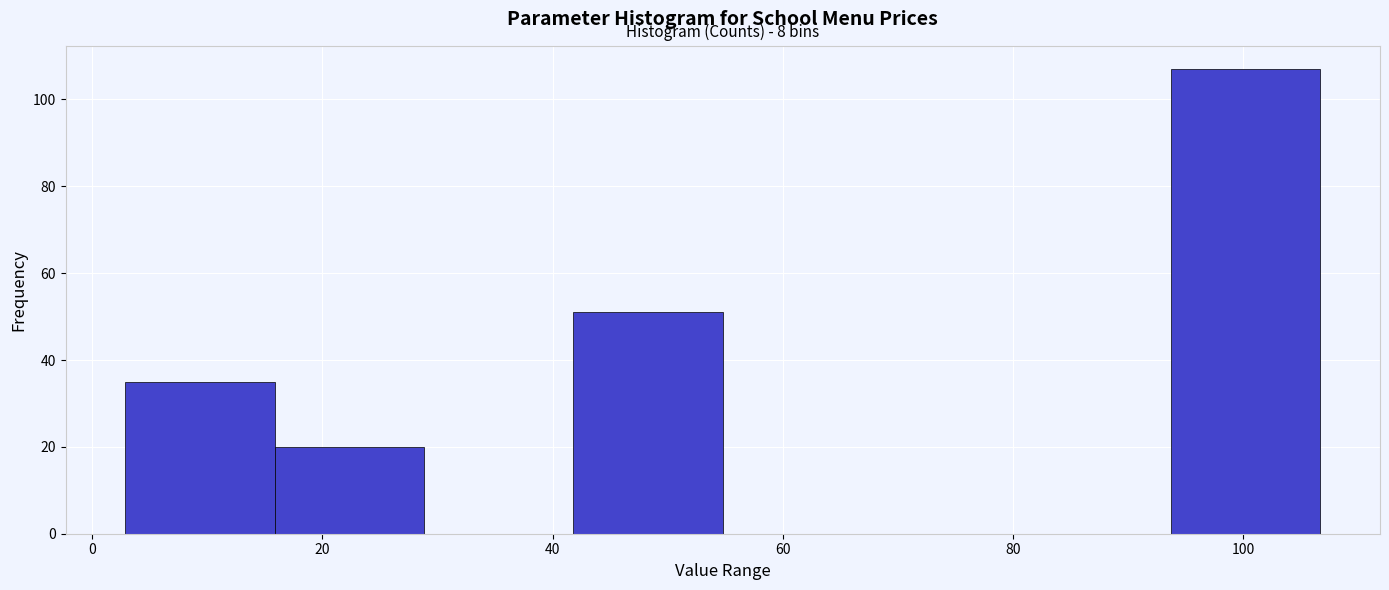

Which range on the x-axis has the tallest bar?

94 to 106